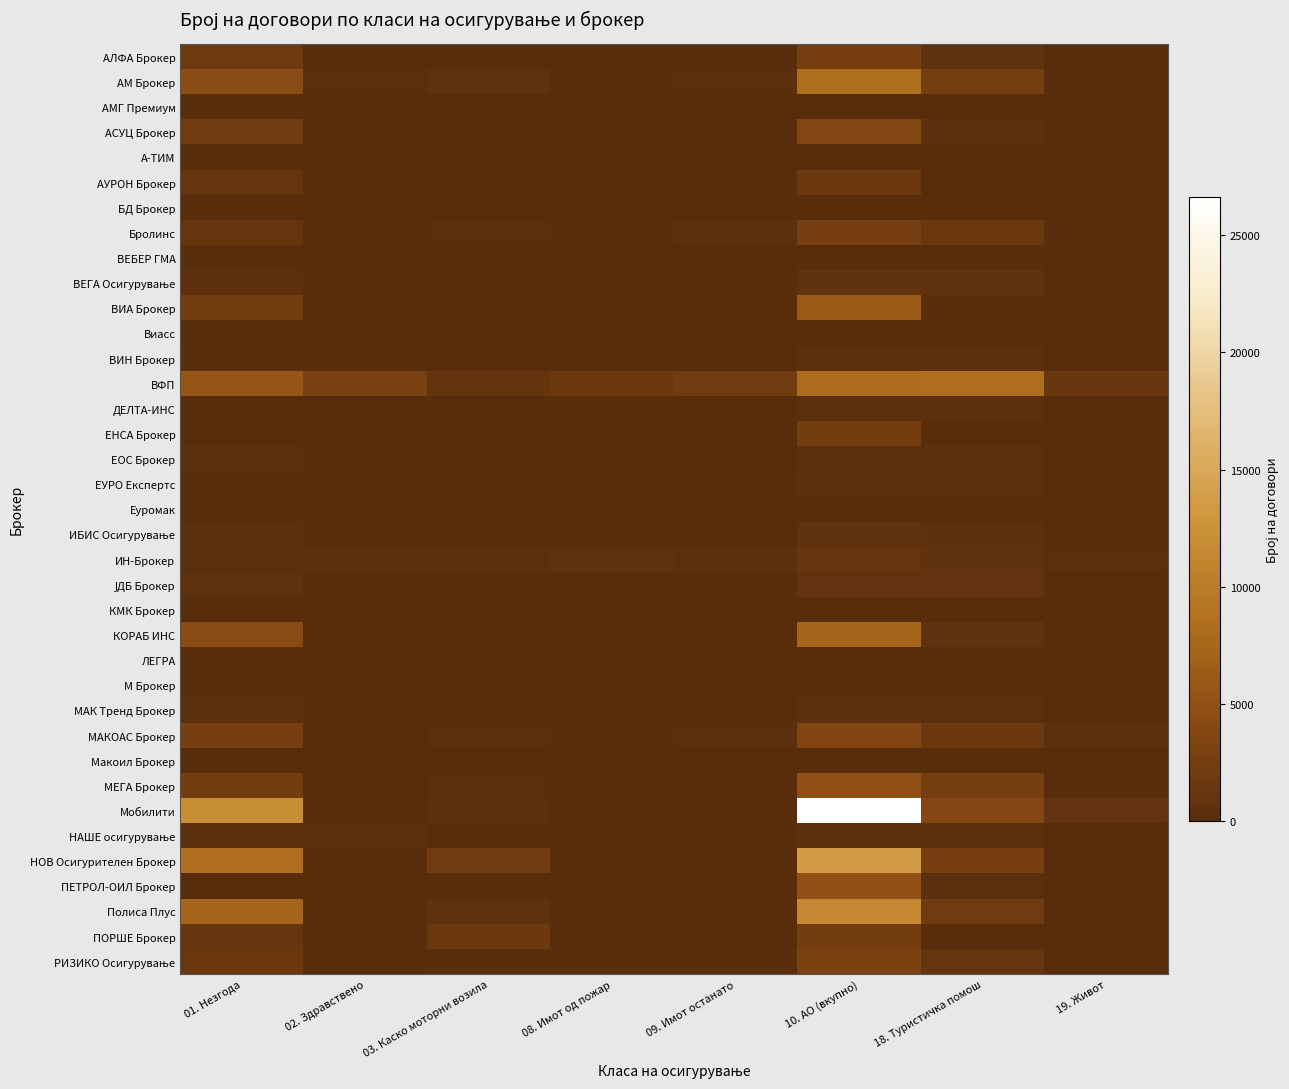

What is the difference between the highest and lowest values at 10. АО (вкупно)?

26609